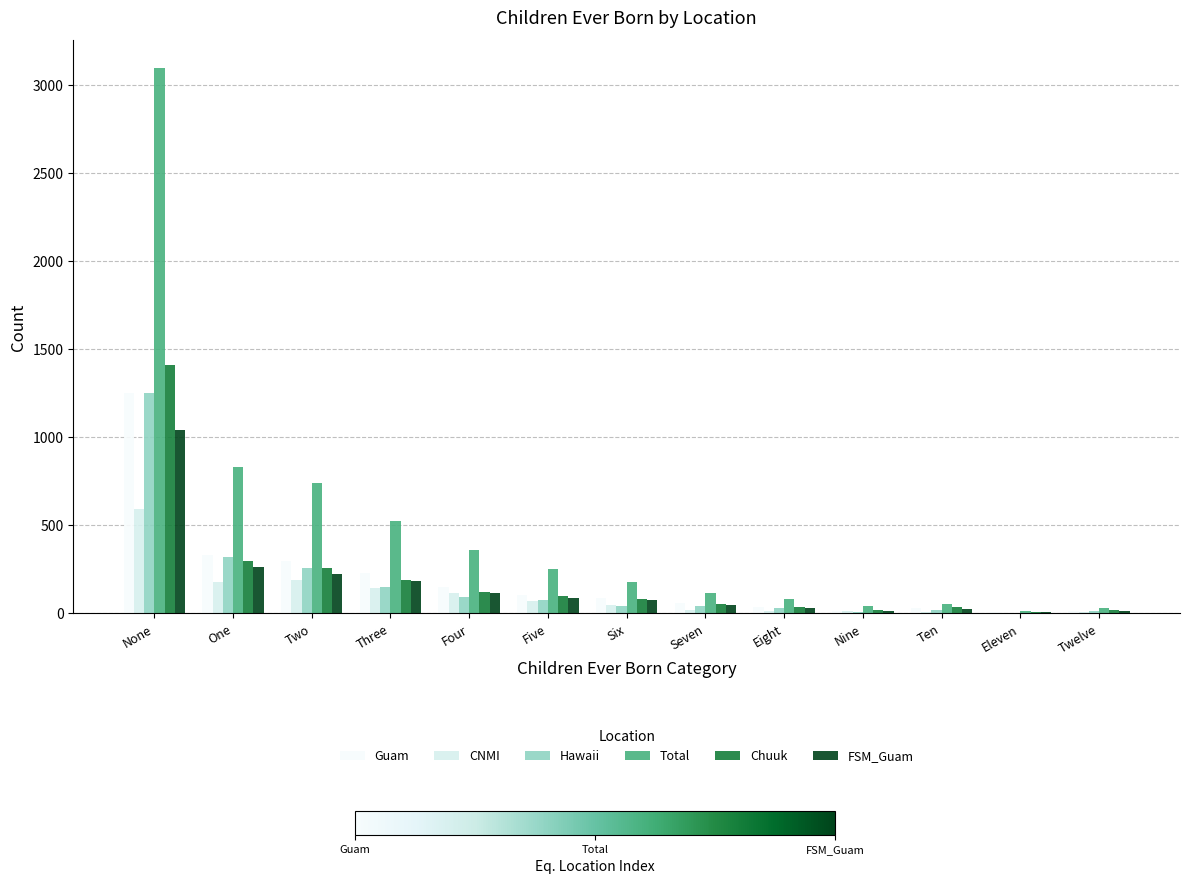

Which series has the largest total across all categories?

Total